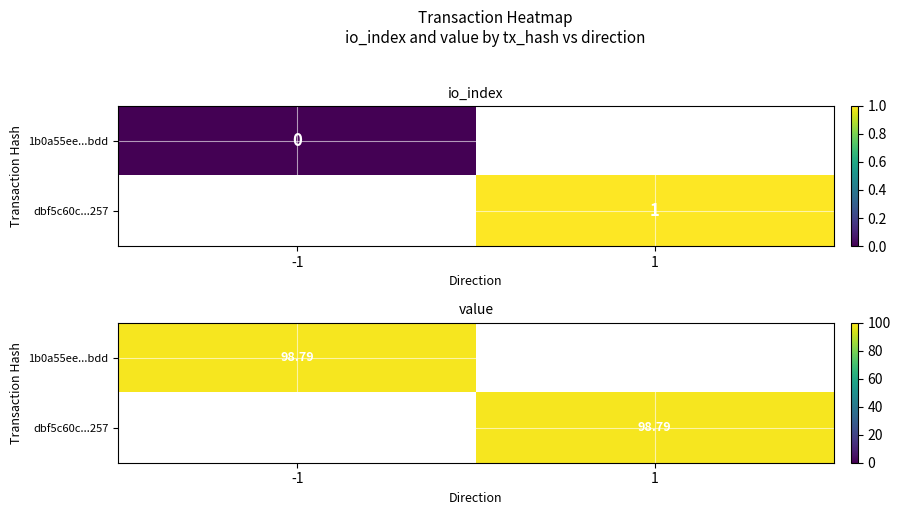

Rank the series by their maximum value, from highest to lowest.

1b0a55ee859b4f22ace575f21bd60a1ddc63bdd, dbf5c60c15b34662424f3f2a4852a4a10252257